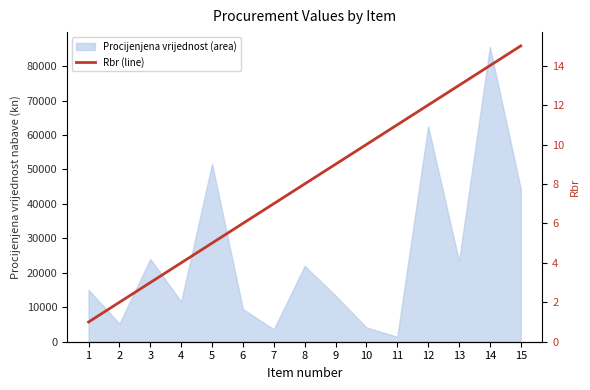

At which label is the value closest to 8?

8